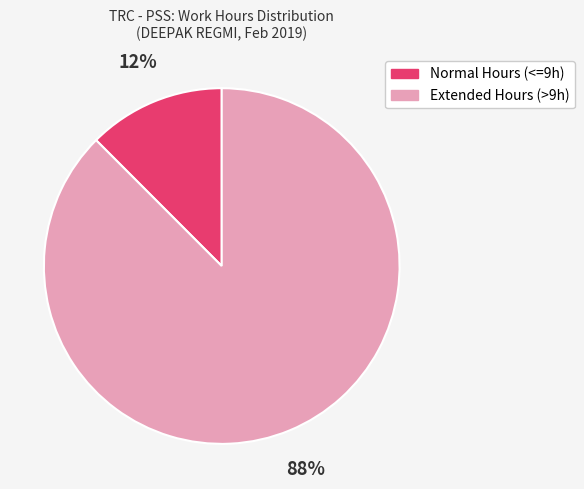

How many segments does this pie chart have?

2